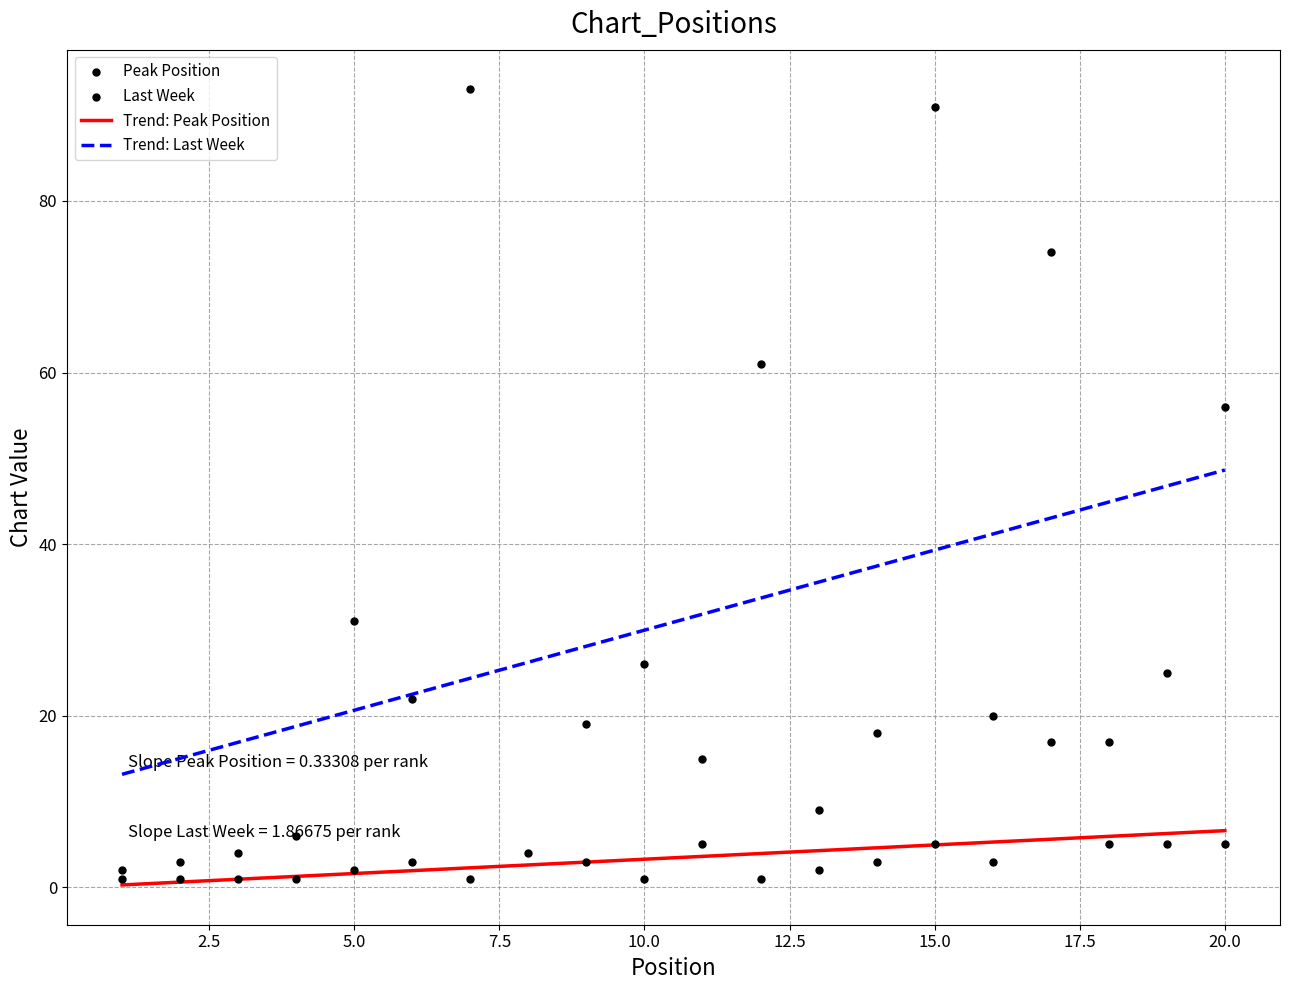

What is the change in value from 12 to 16?

+2